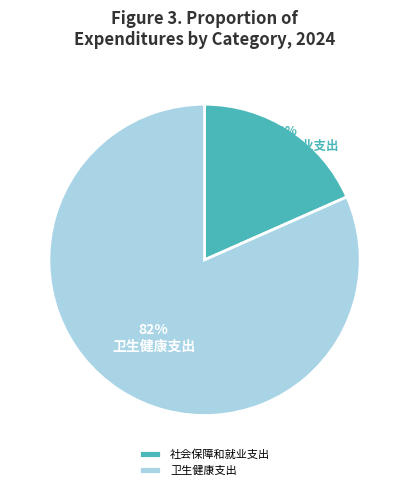

Combined, do 社会保障和就业支出 and 卫生健康支出 account for over 50%?

Yes